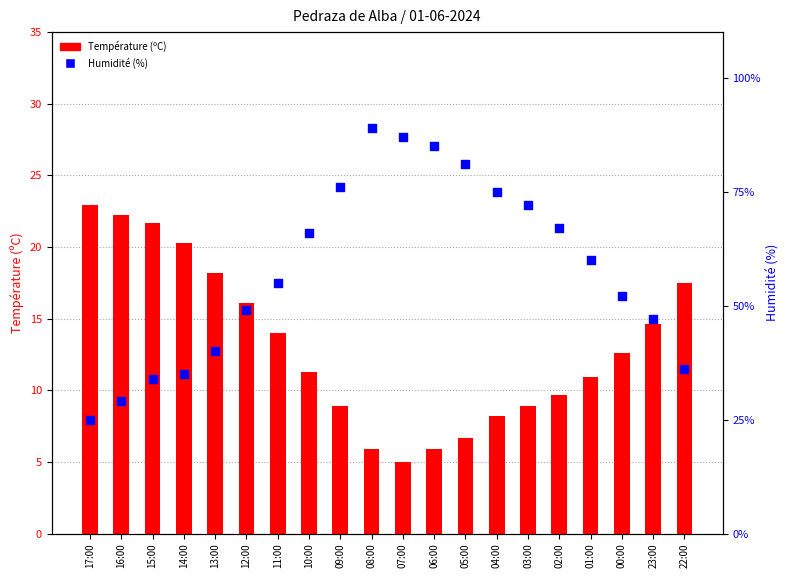

At which category is the sum across all series the highest?

08:00